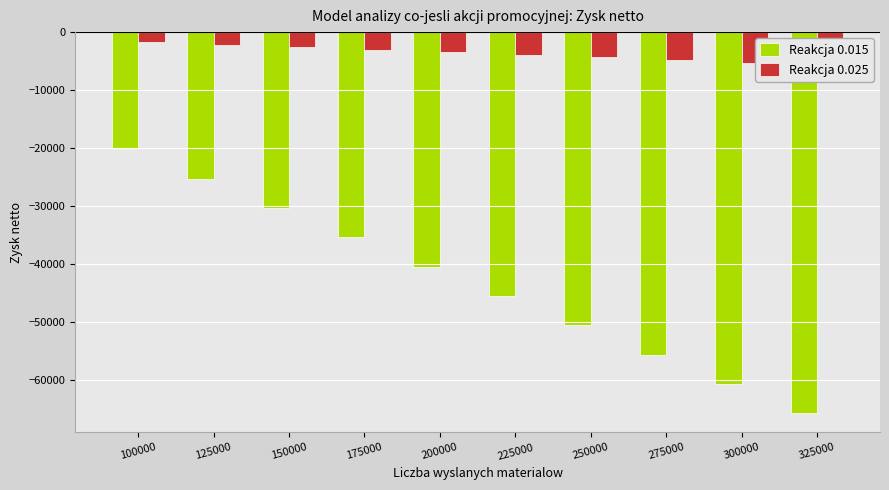

Is the value of Reakcja 0.025 at 200000 greater than the value of Reakcja 0.015 at 100000?

Yes